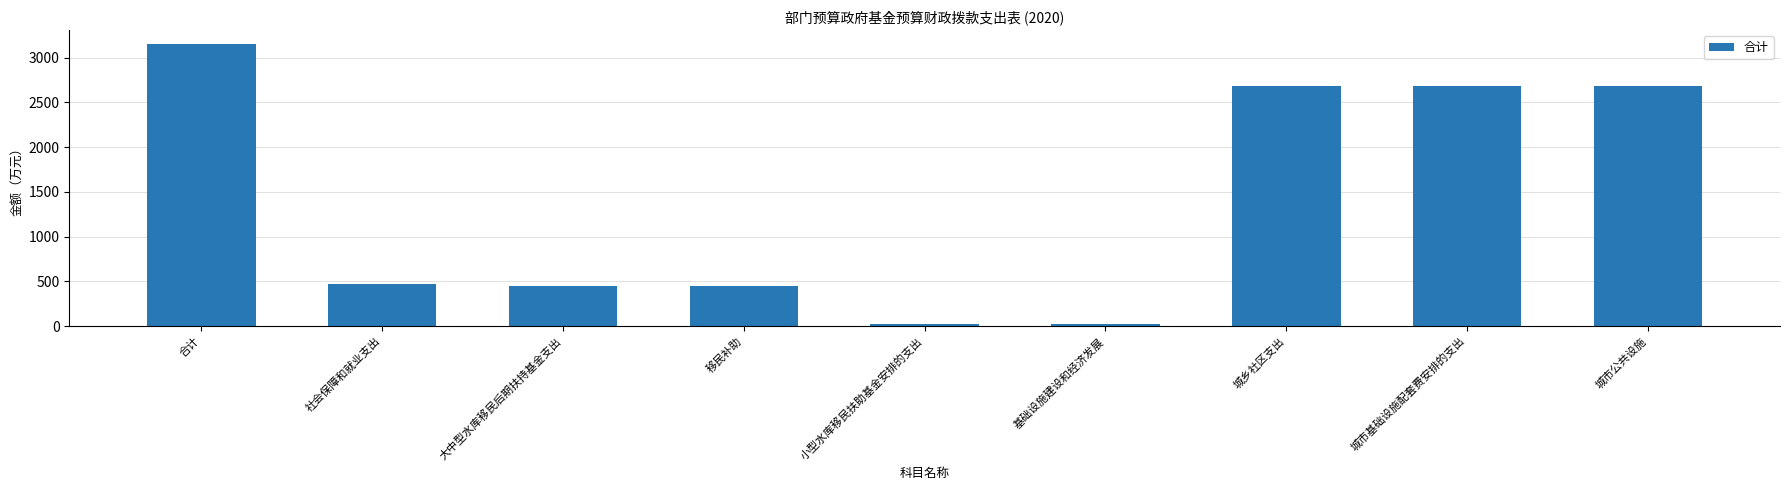

How many bars are there in total?

9